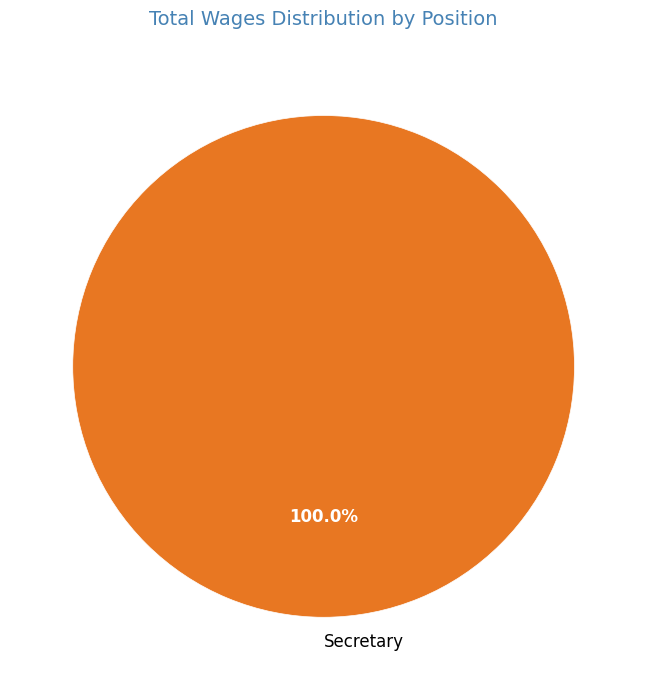

Is there any slice that represents more than half of the pie?

Yes